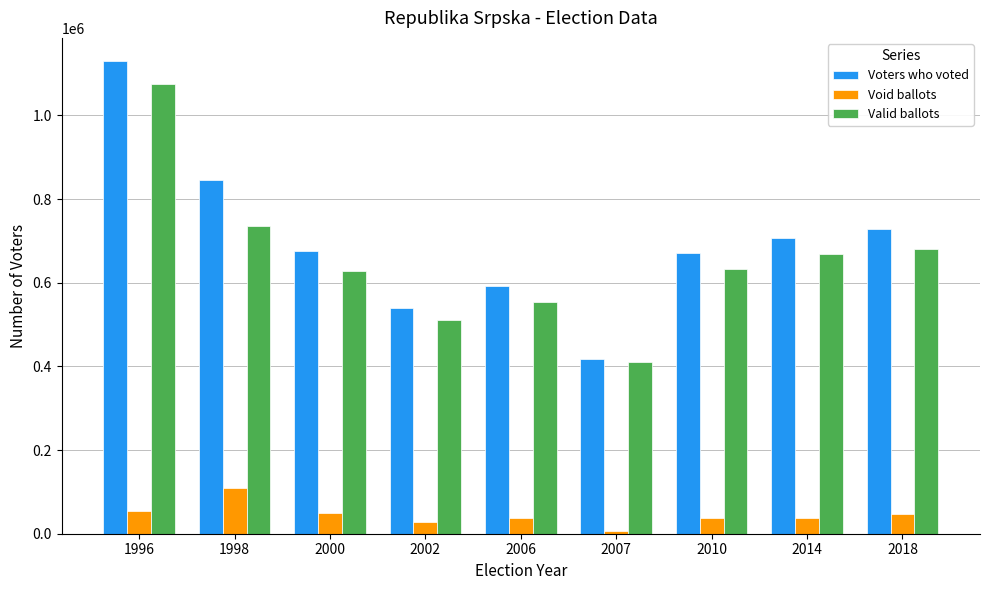

At which label does Valid ballots first exceed 632674?

1996